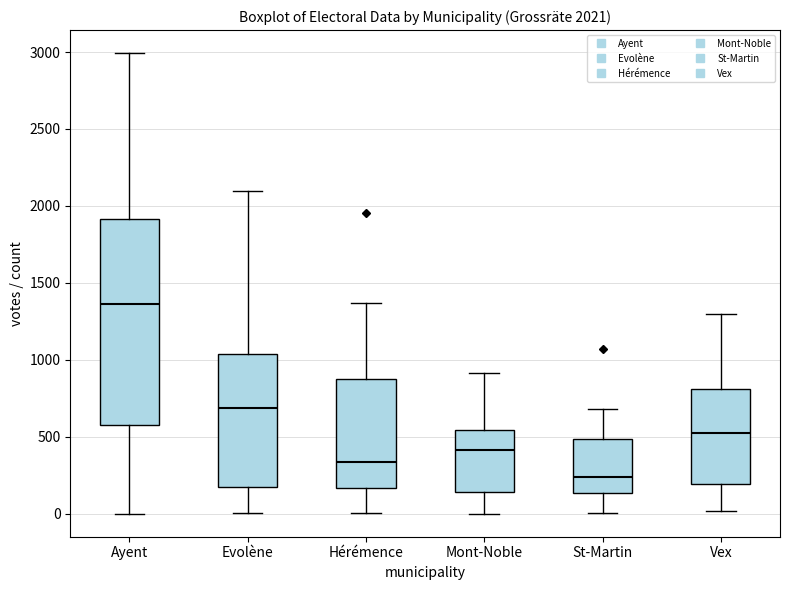

Which box is the tallest, from its lower edge to its upper edge?

Ayent